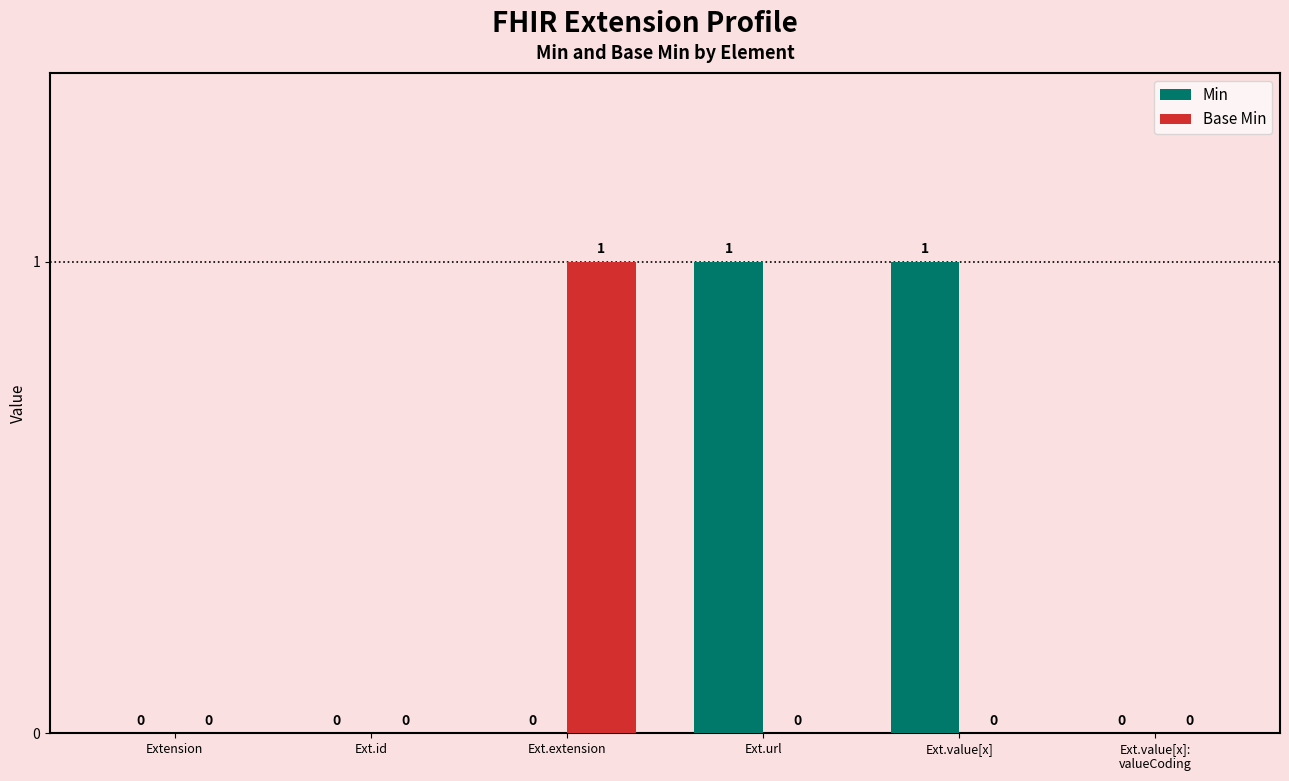

Between Extension and Ext.value[x], which series saw the biggest shift?

Min